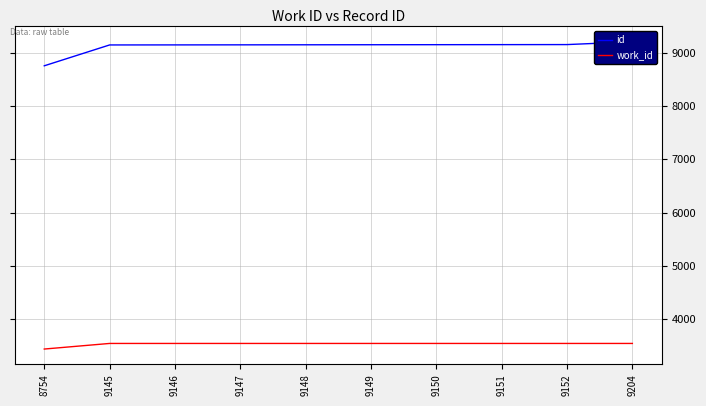

True or false: work_id has more than 2 interior local peaks.

False